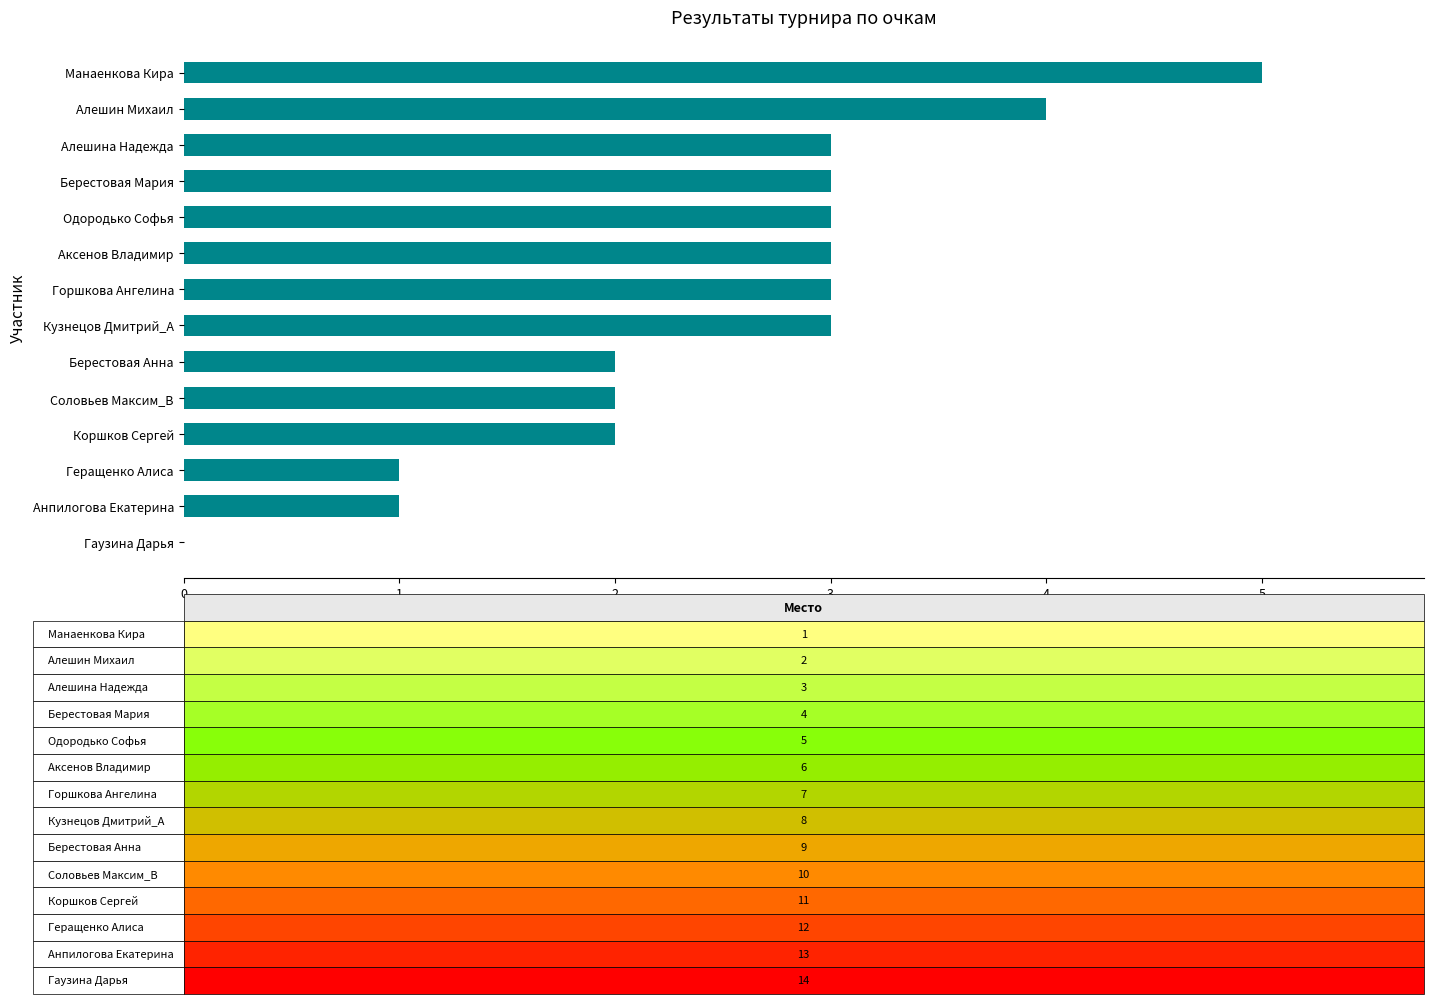

Are the bars horizontal?

Yes